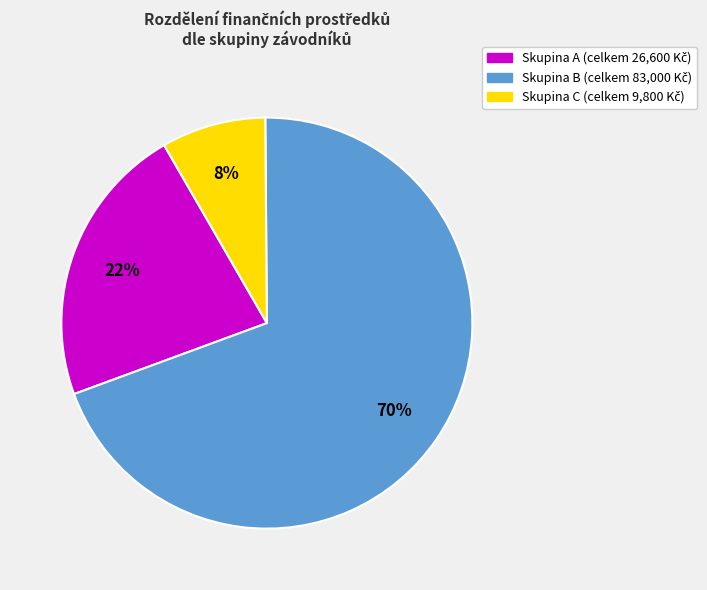

To the nearest percent, what is the average slice percentage?

33%